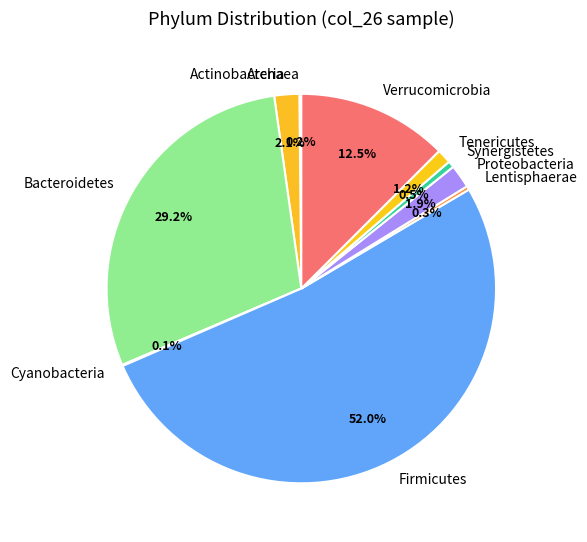

Which has a higher value, Lentisphaerae or Verrucomicrobia?

Verrucomicrobia